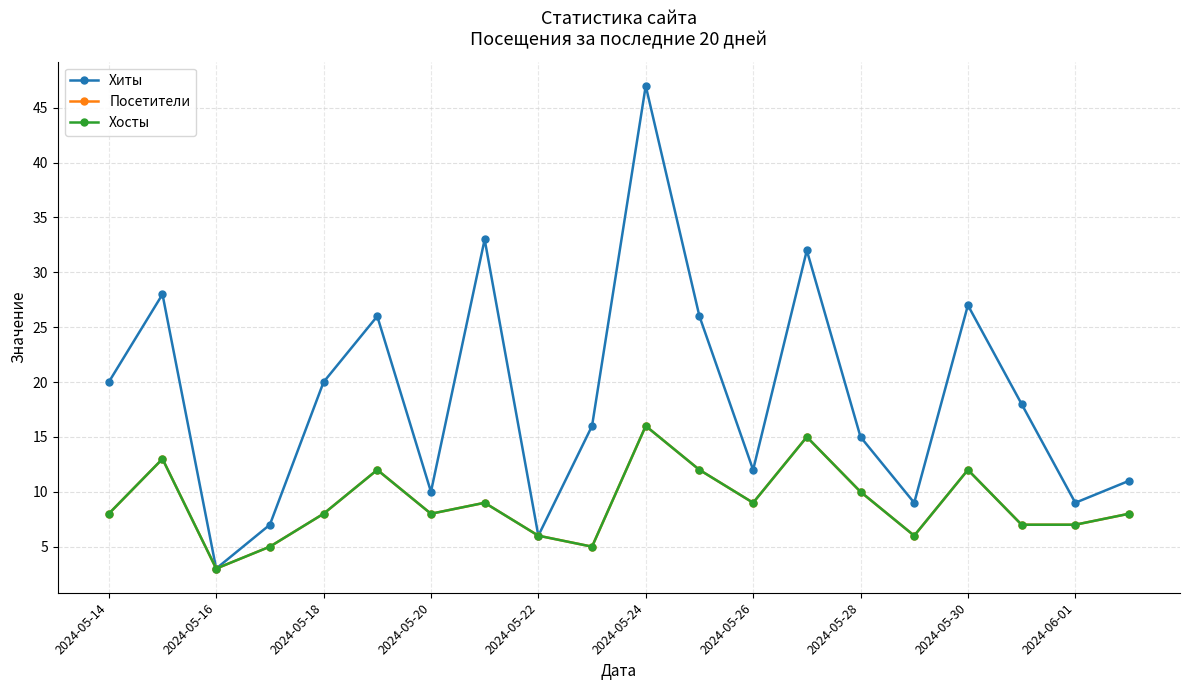

True or false: Посетители and Хиты intersect in this chart.

False